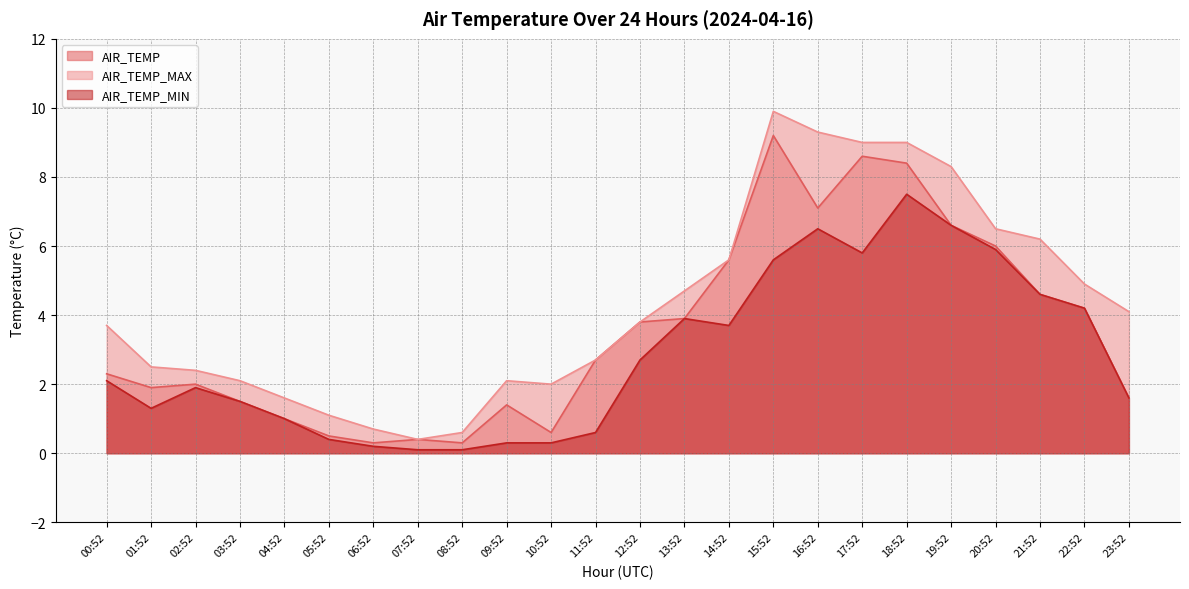

What is the difference between the AIR_TEMP values at 18:52 and 19:52?

1.8